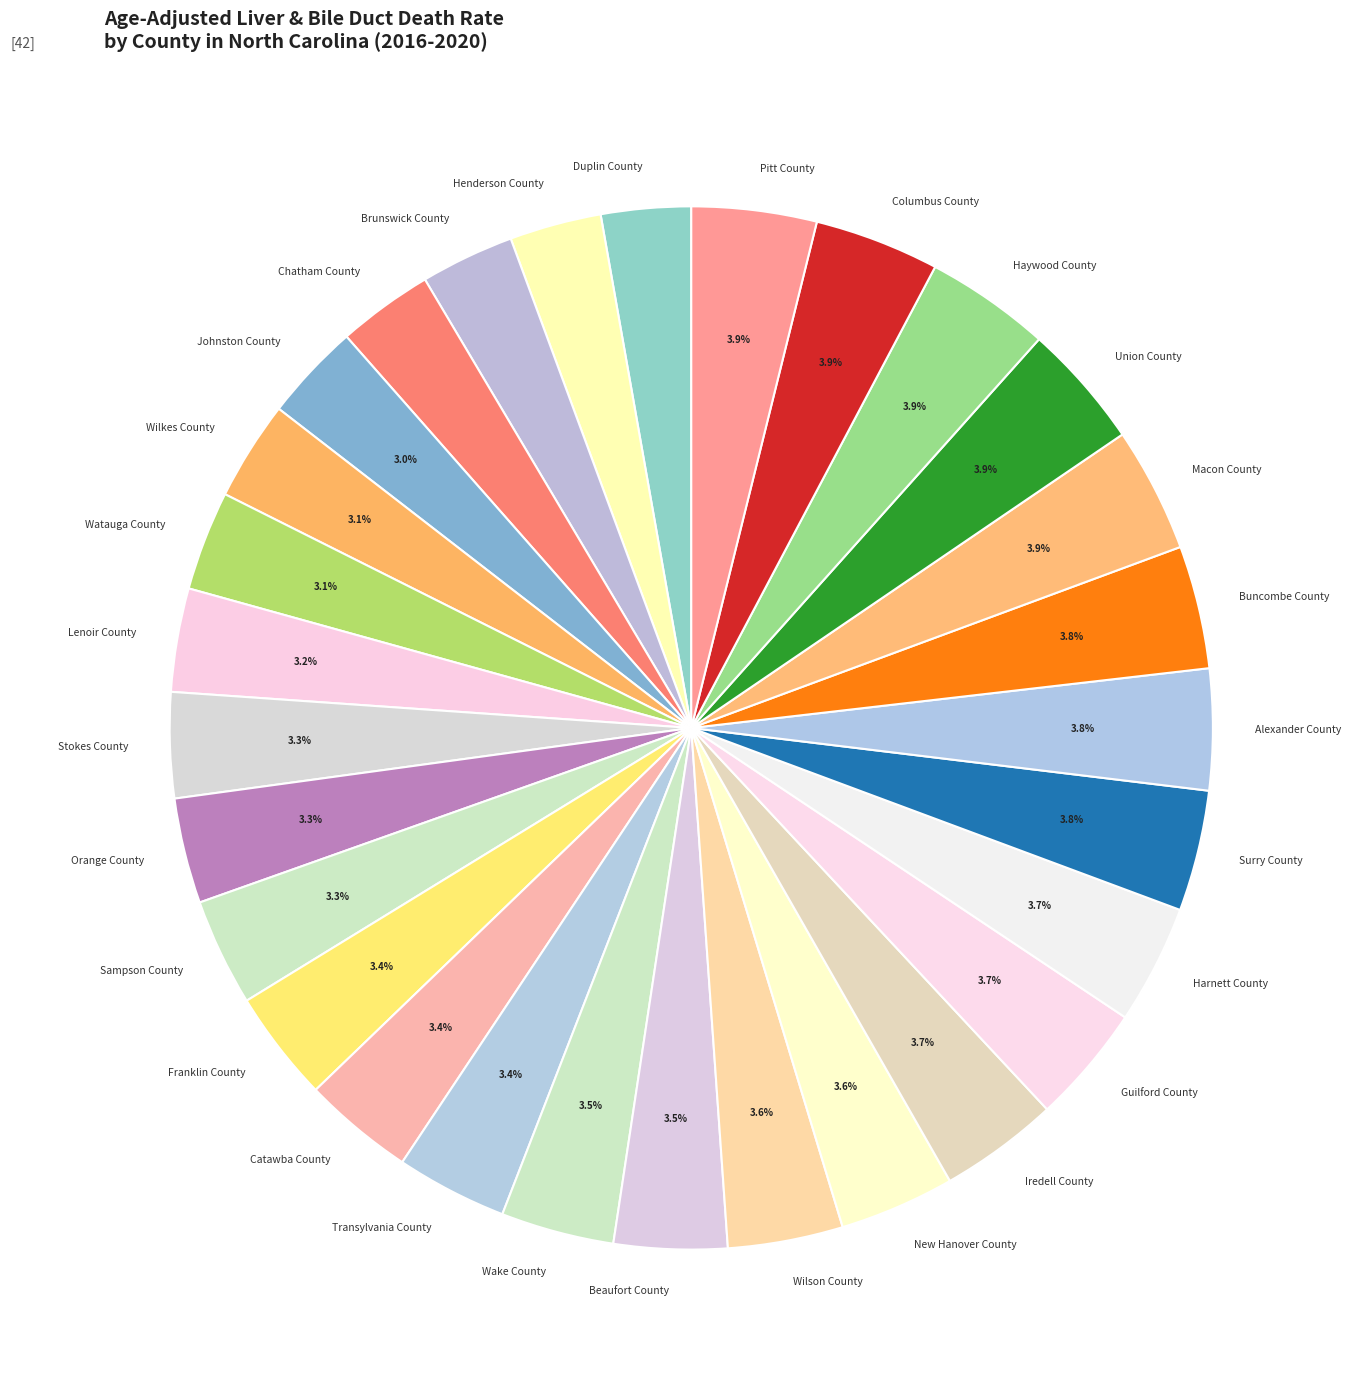

Is Pitt County the majority of the pie?

No